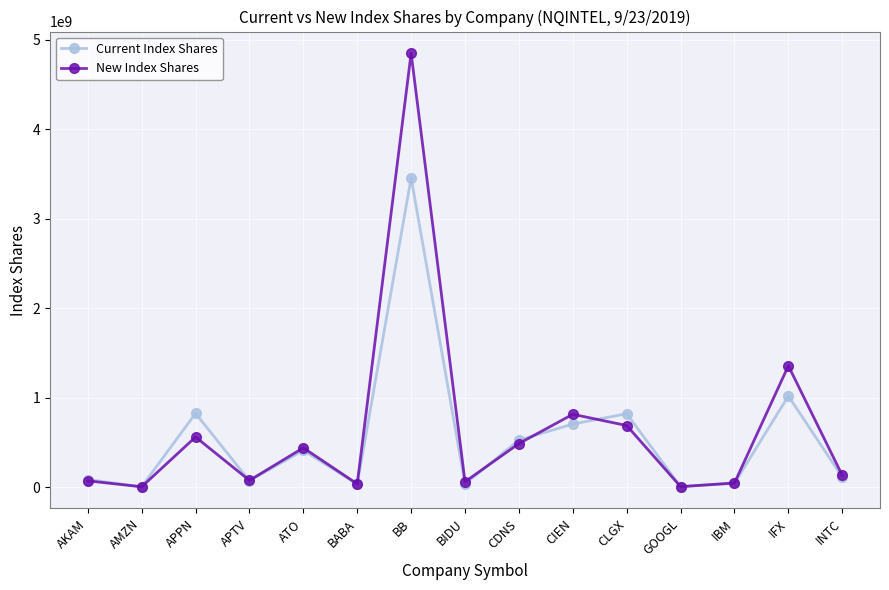

What is the spread (max minus min) of values at AMZN?

68602